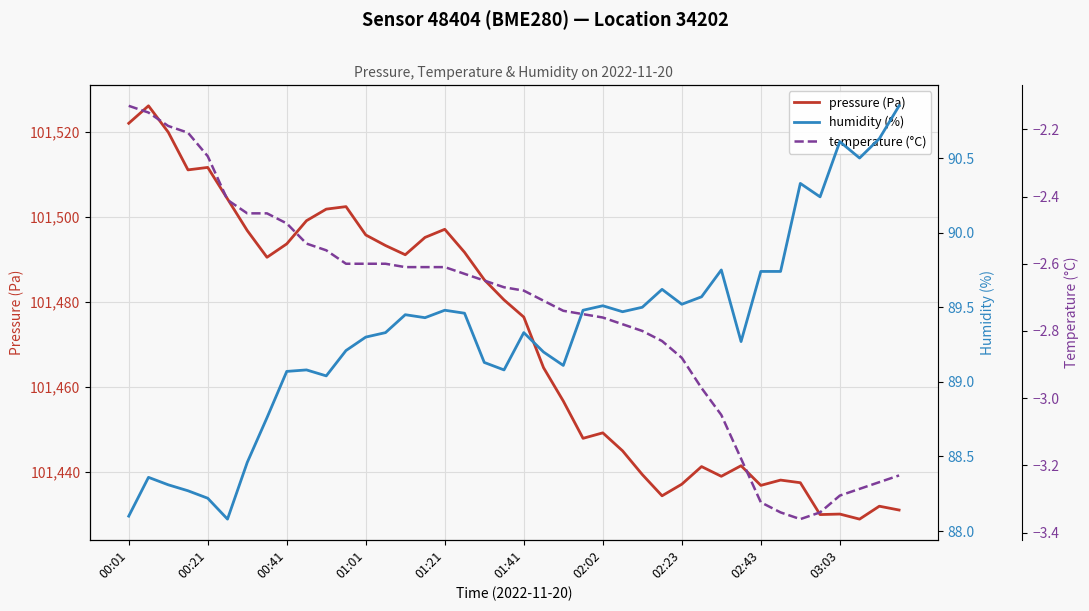

True or false: pressure (Pa) and humidity (%) intersect in this chart.

False